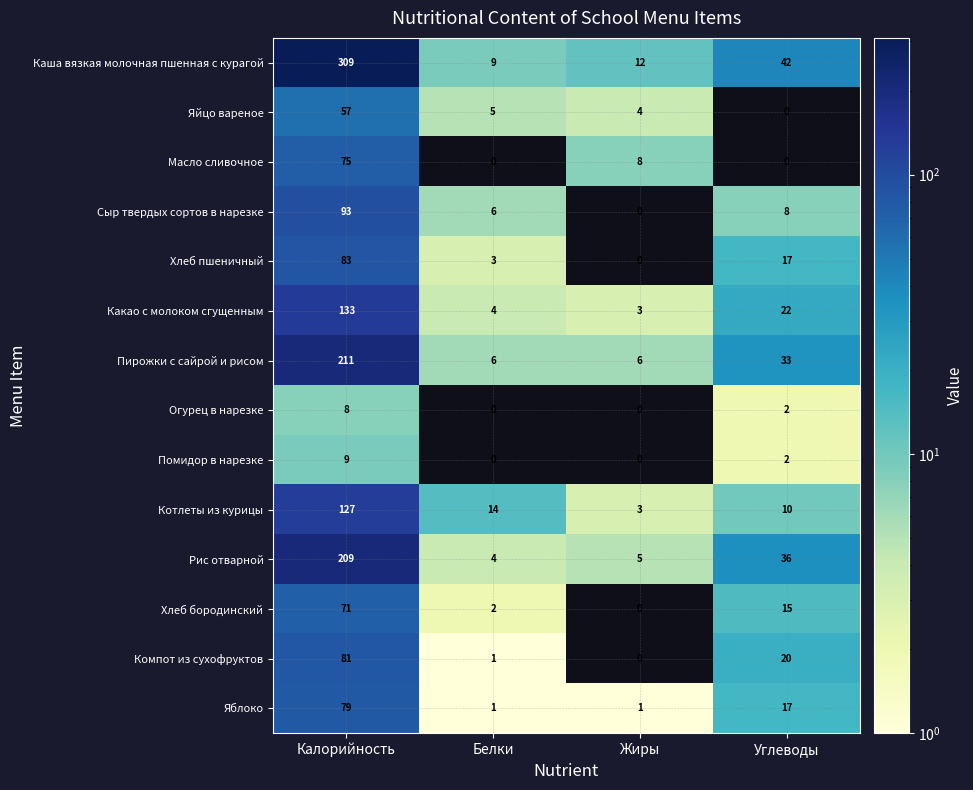

What is the sum of all Яйцо вареное values?

66